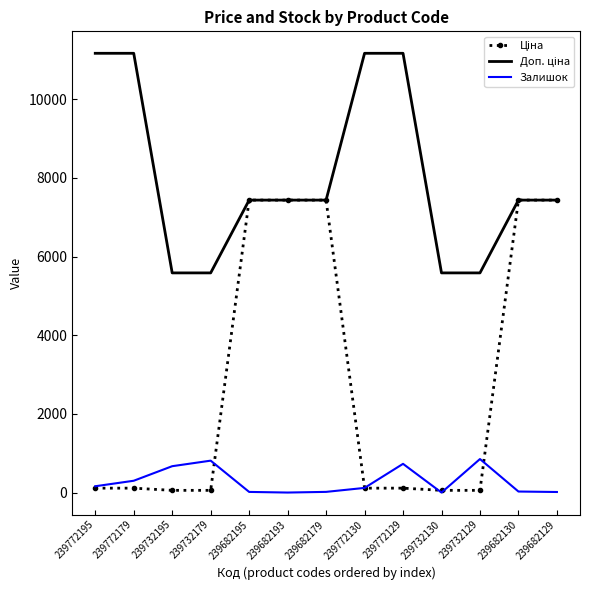

Is it true that Залишок equals 0.0 at 239682193?

True